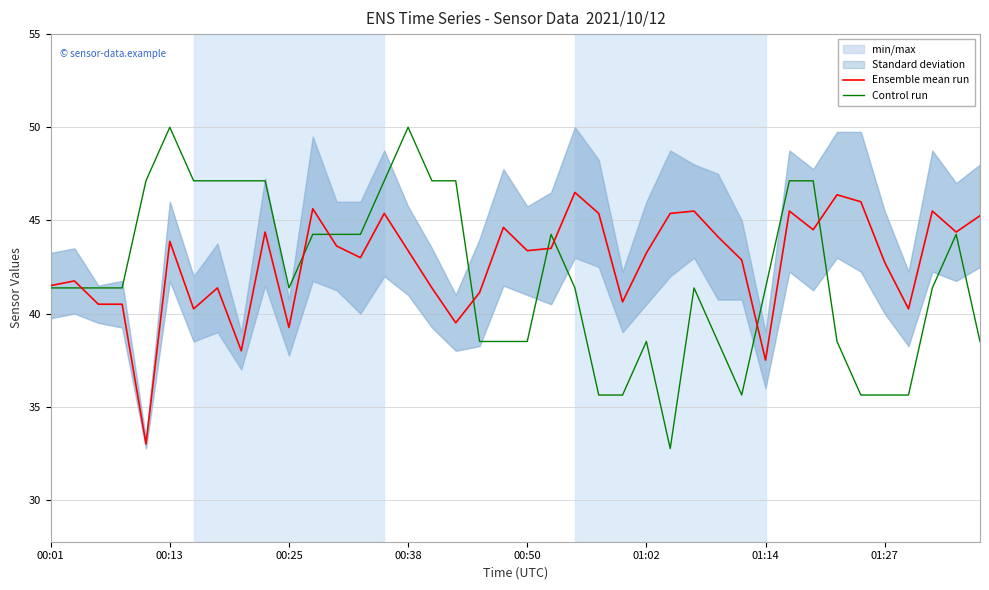

What is the lowest value of the Control run series?

32.8